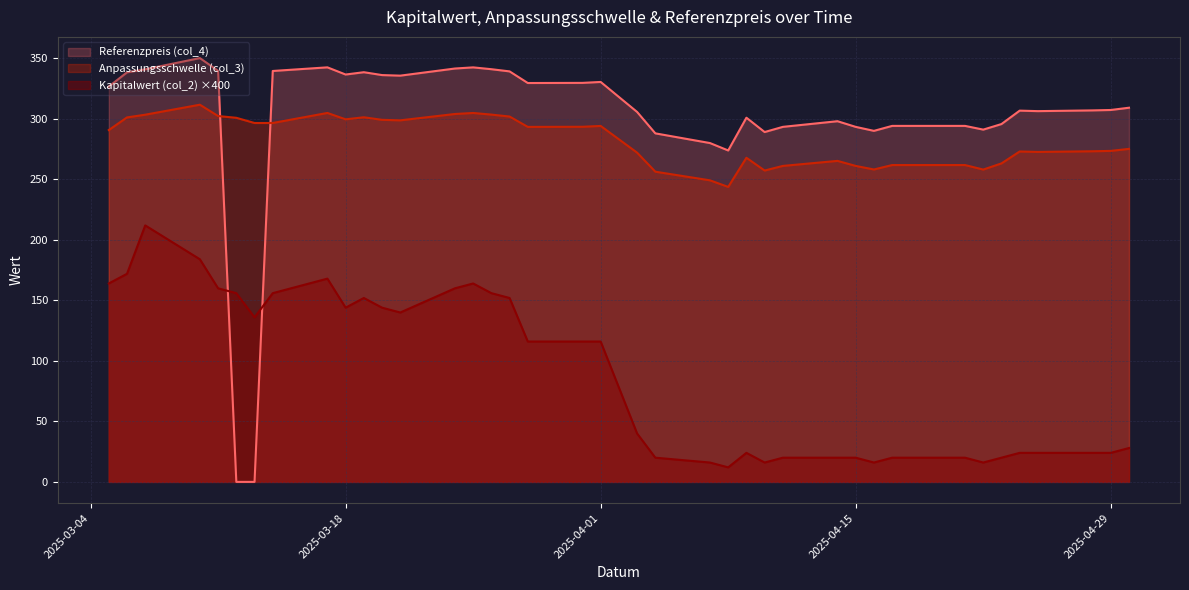

Between 2025-04-28 and 2025-03-31, which series saw the biggest shift?

Referenzpreis (col_4)